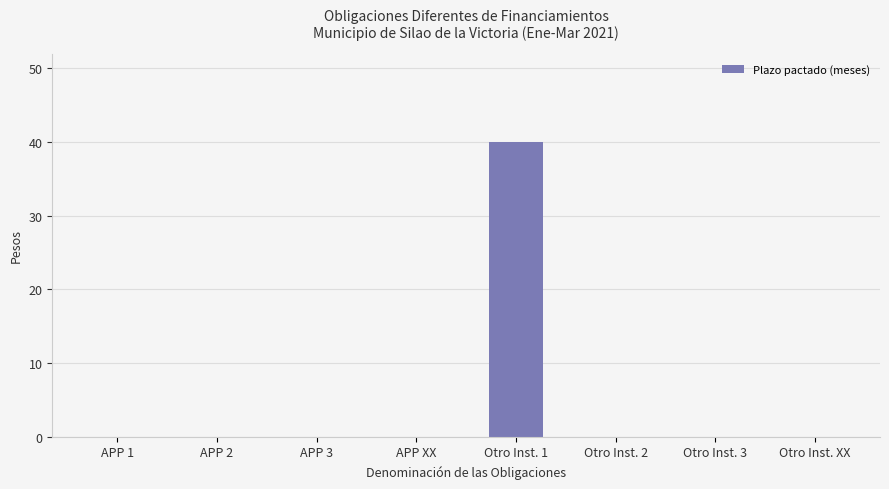

Which category has the highest value across all series?

Otro Inst. 1